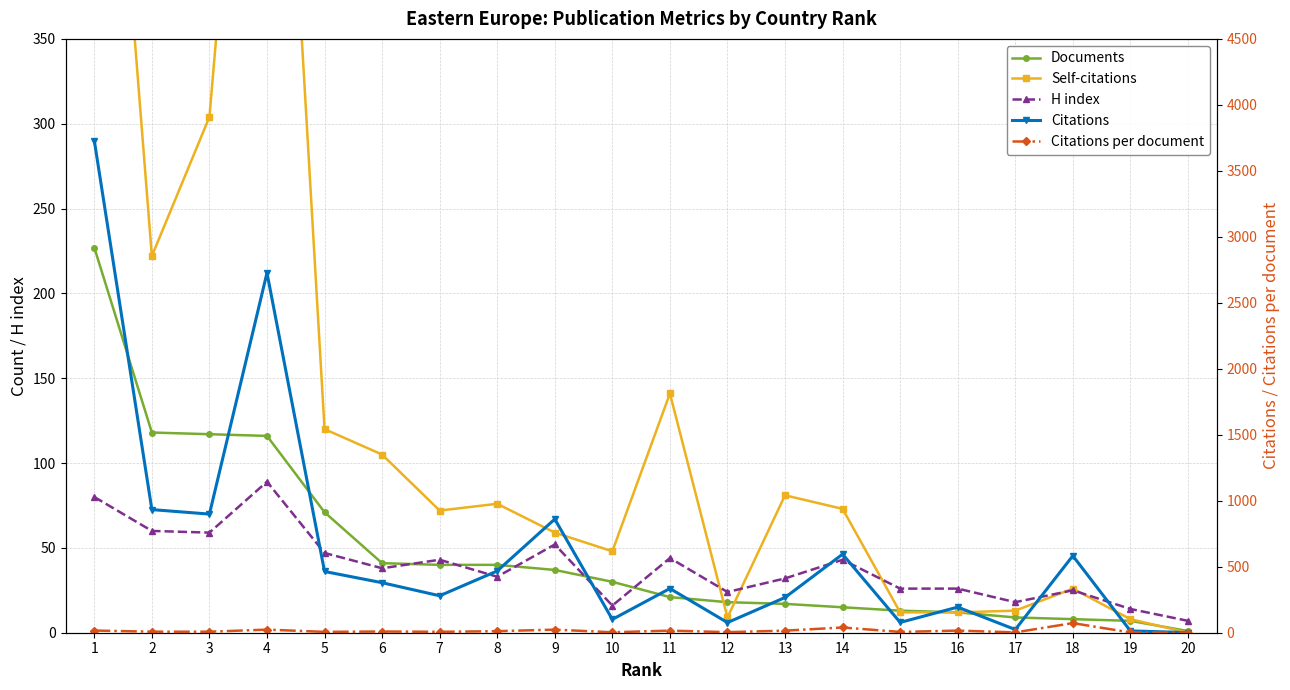

Which series has the largest total across all categories?

Citations